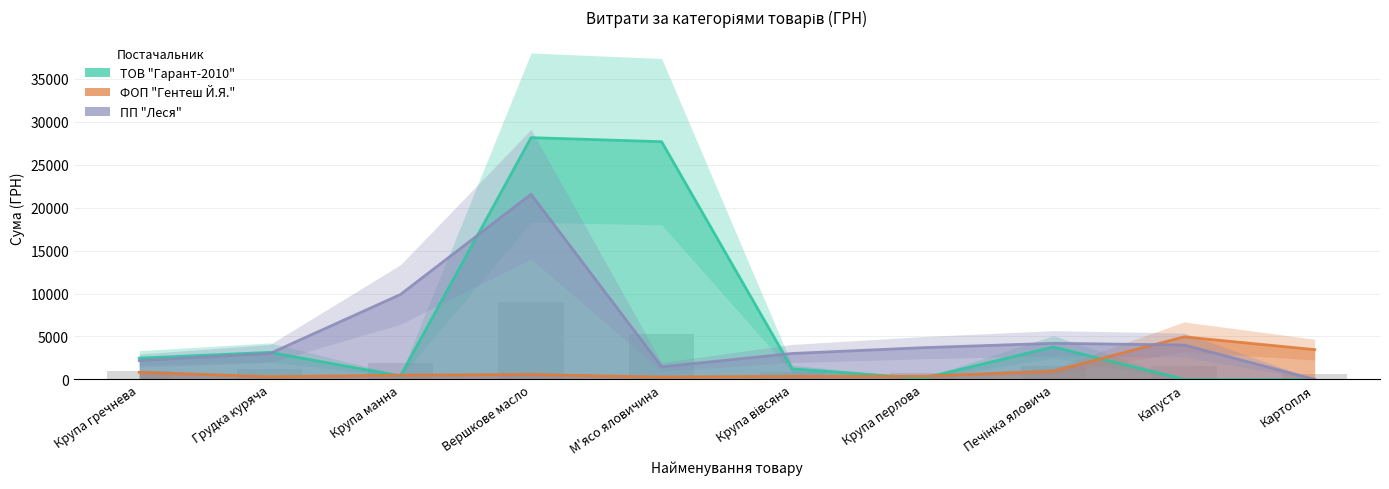

What is the difference between the ФОП "Гентеш Й.Я." values at Картопля and Печінка яловича?

2508.0